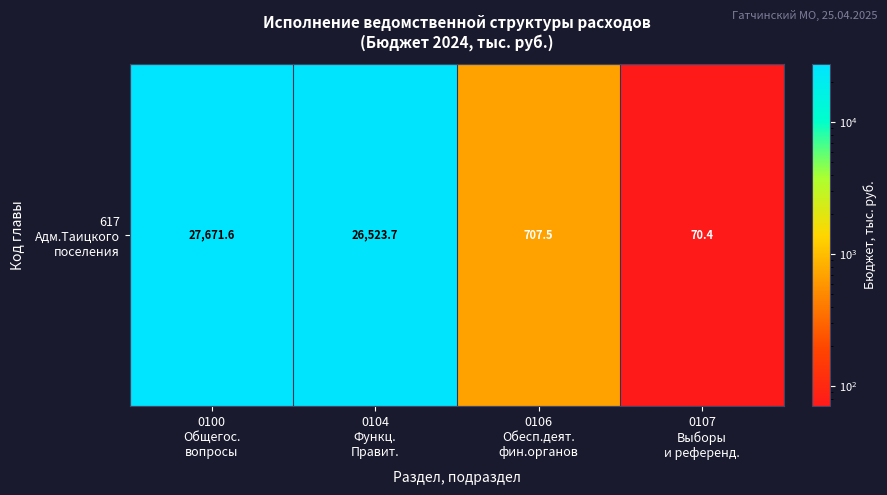

What is the minimum value shown in the chart?

70.4